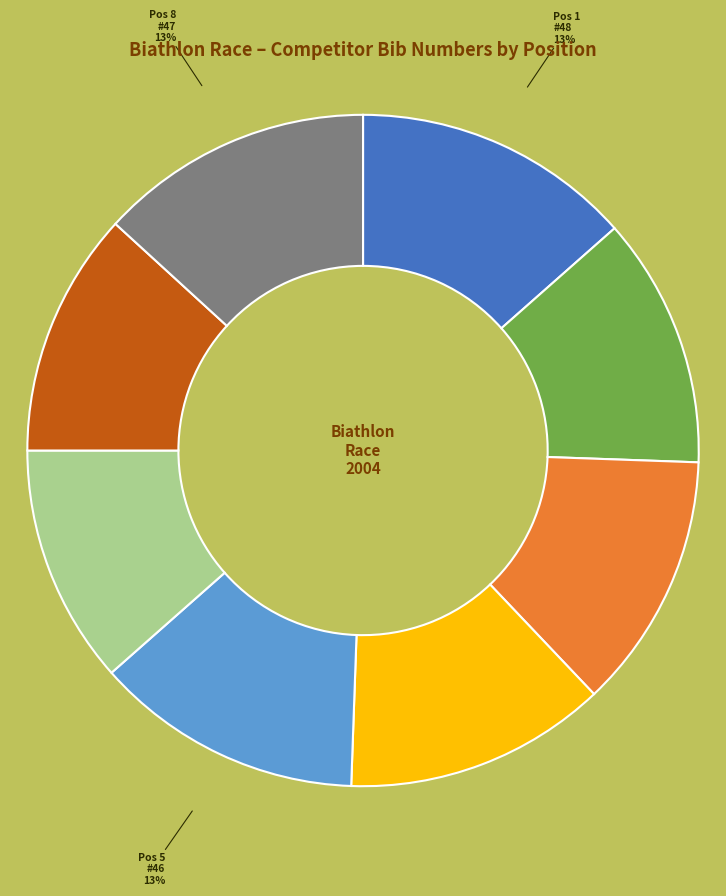

Does any single category account for the majority?

No